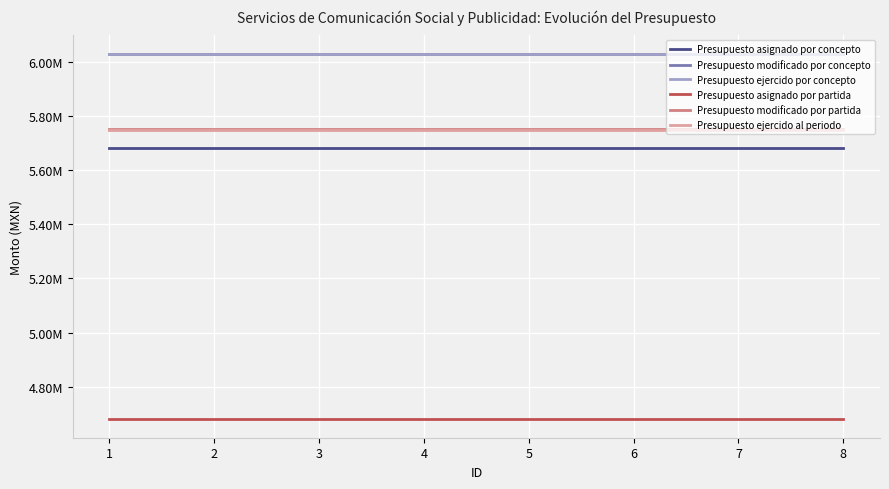

At 4, list the series in order from smallest to largest.

Presupuesto asignado por partida, Presupuesto asignado por concepto, Presupuesto ejercido al periodo, Presupuesto modificado por partida, Presupuesto ejercido por concepto, Presupuesto modificado por concepto